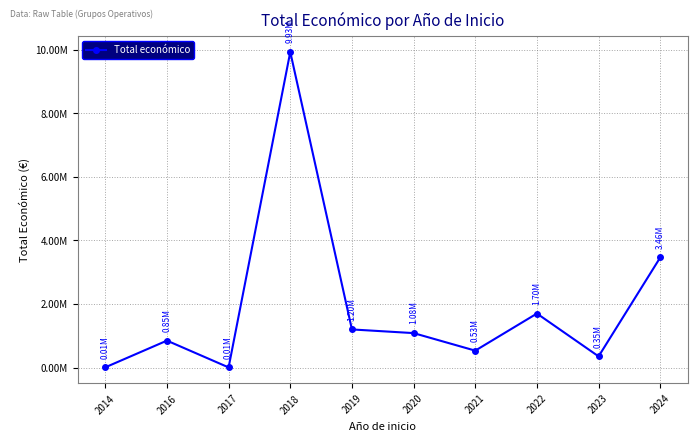

What is the maximum value shown in the chart?

9929450